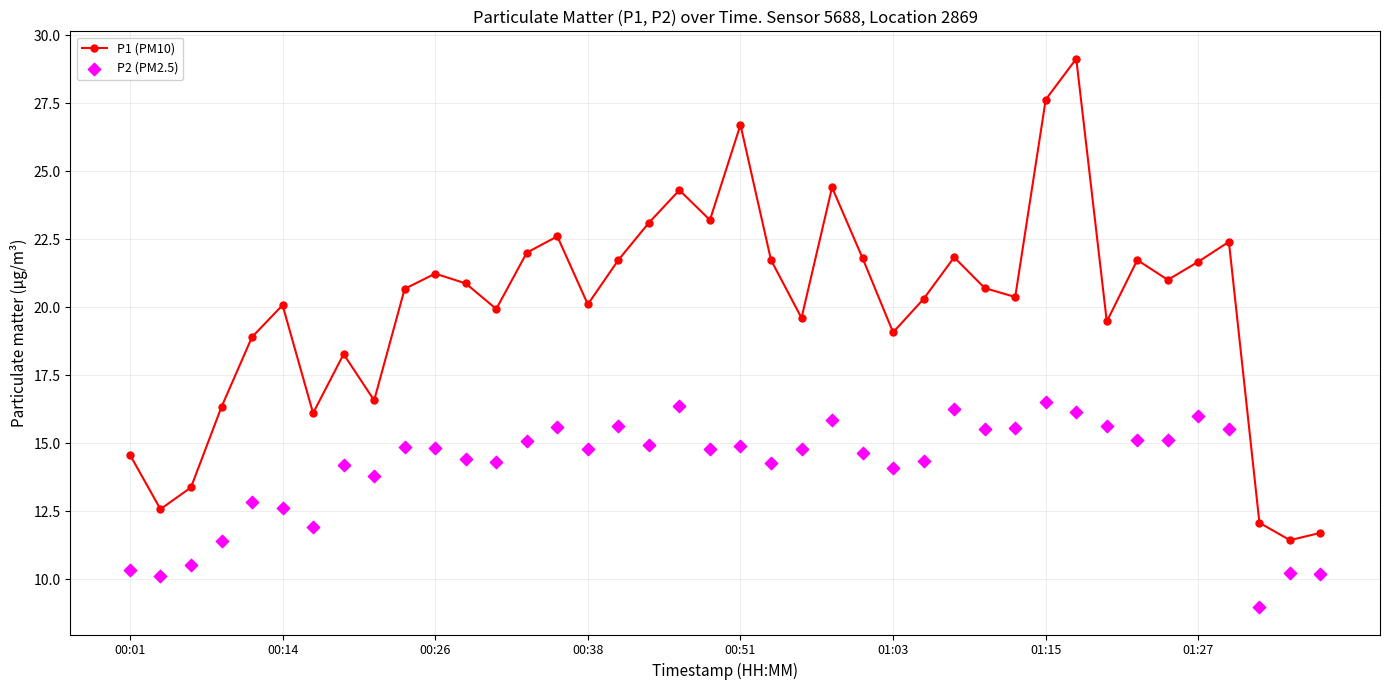

Which series has the widest spread of Y values?

P1 (PM10)